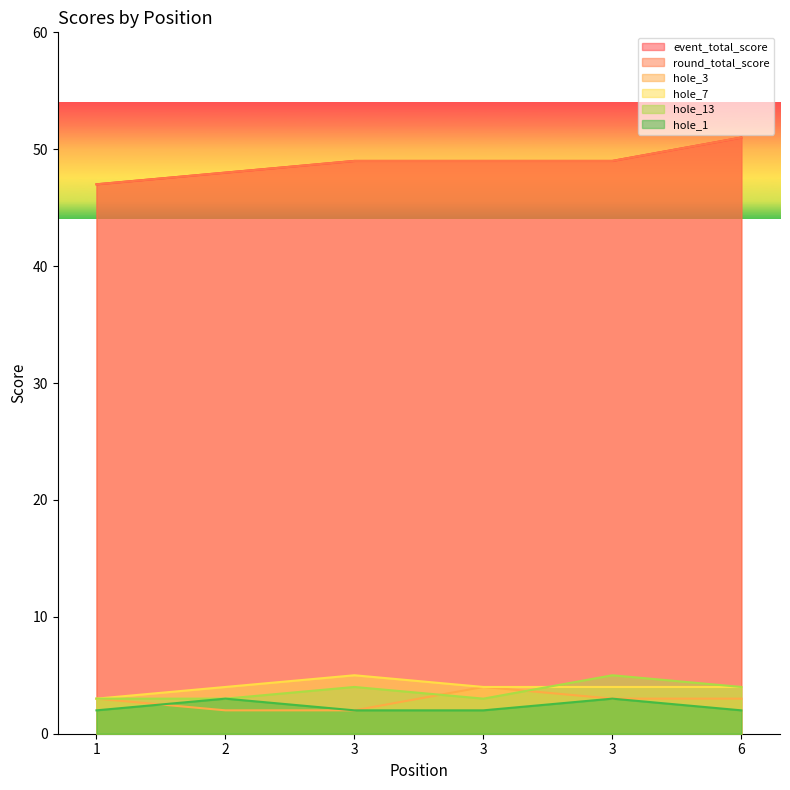

How many values in the hole_13 series exceed 4?

1